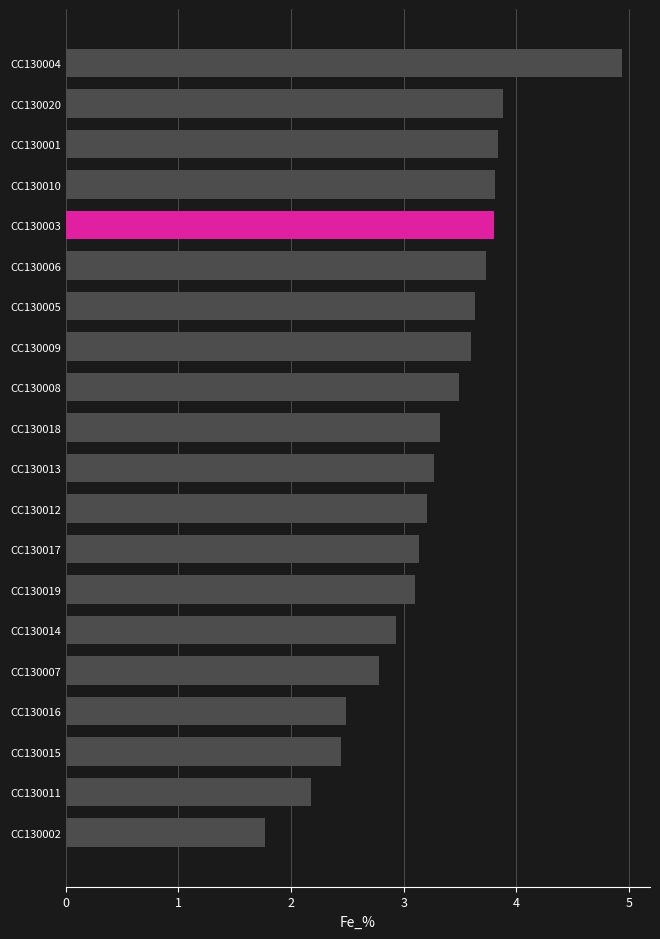

At which category does the chart reach its minimum across all series?

CC130002